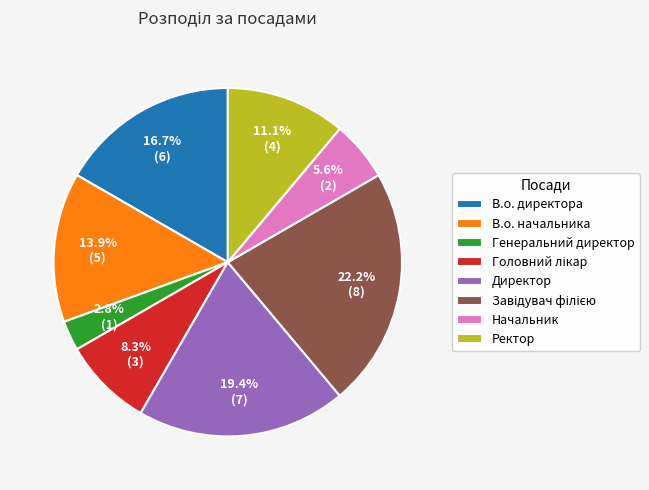

Combined, what portion of the pie is Генеральний директор and Директор?

22.2%